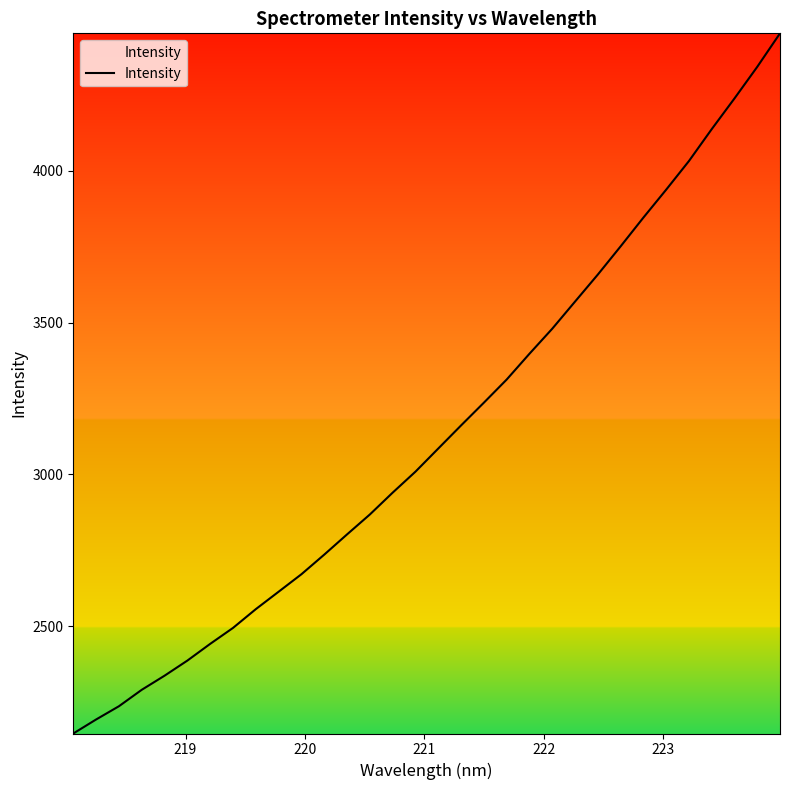

What is the minimum value shown in the chart?

2146.2